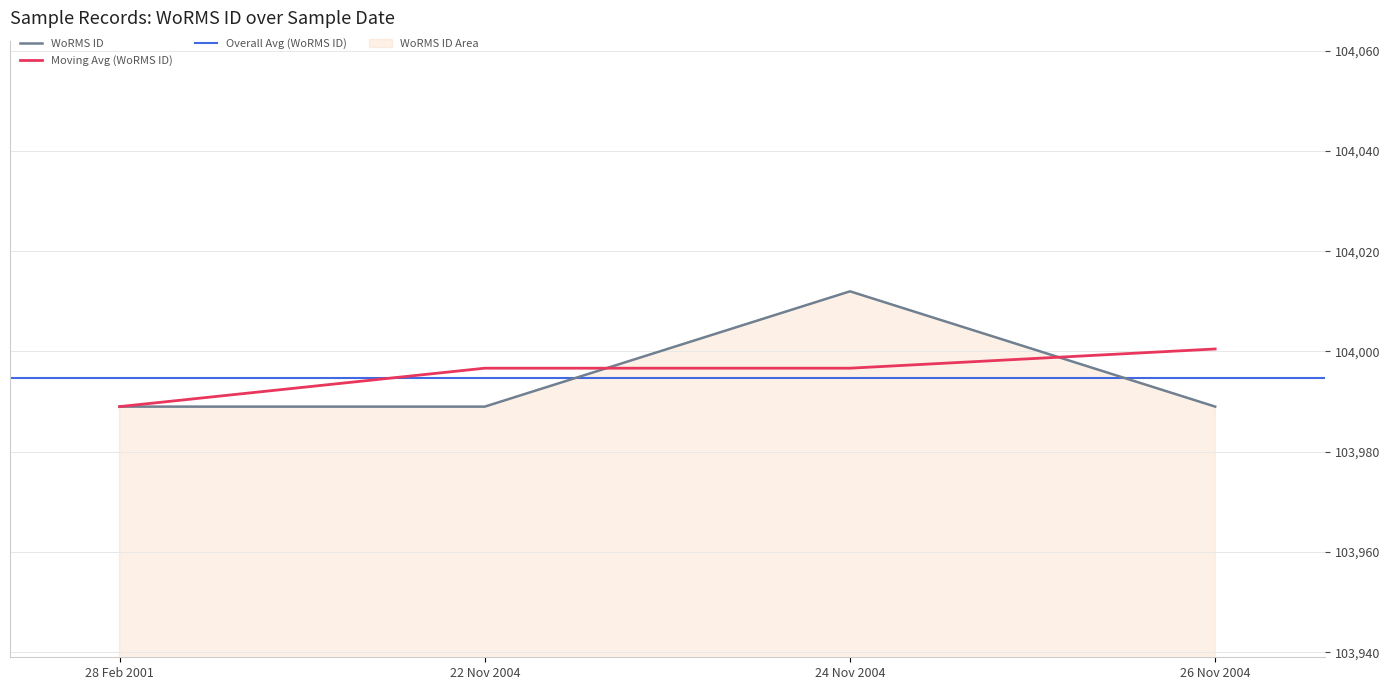

Where is the data nearest to the value 104000?

26-11-2004